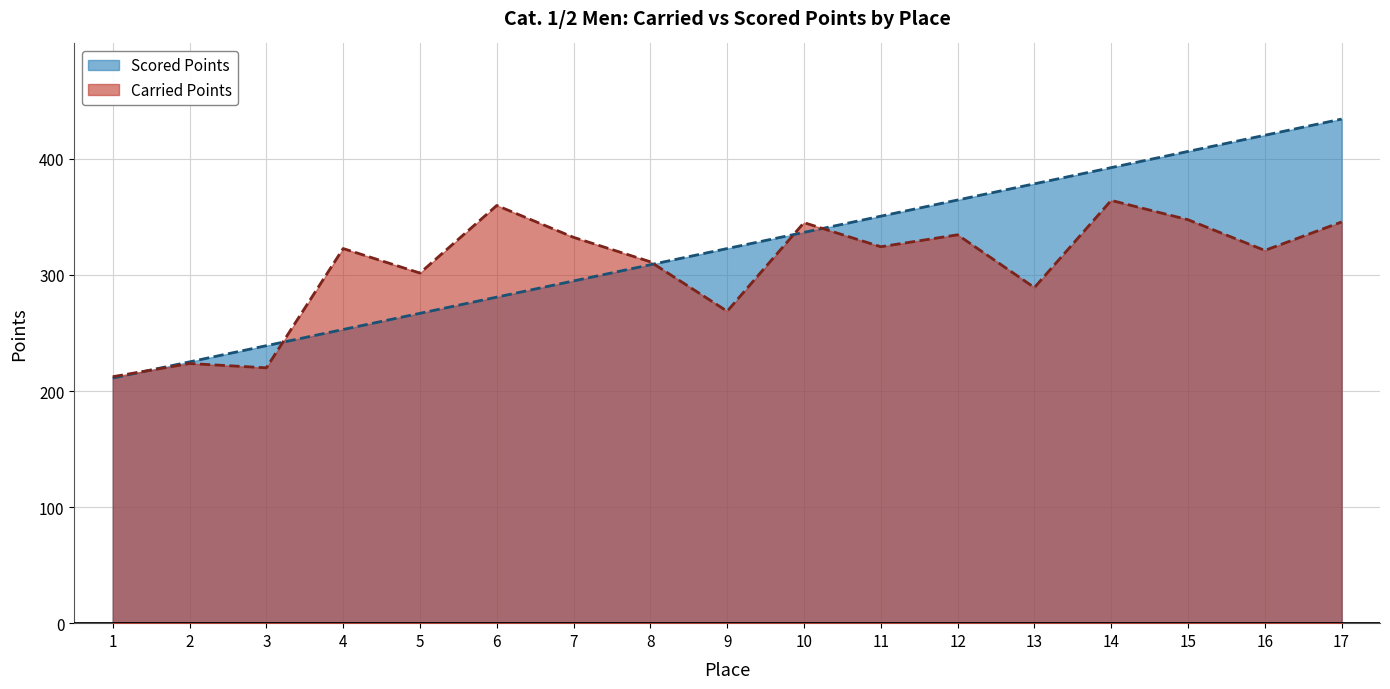

Reading right to left, list all the values displayed in this chart.

Carried Points: 345.7	321.1	347.6	364.2	289.1	334.6	324.3	345.1	268.8	311.4	332.4	359.9	301.6	322.8	220.0	223.7	212.3
Scored Points: 434.3	420.4	406.4	392.5	378.5	364.6	350.6	336.7	322.8	308.8	294.9	280.9	267.0	253.0	239.1	225.1	211.2